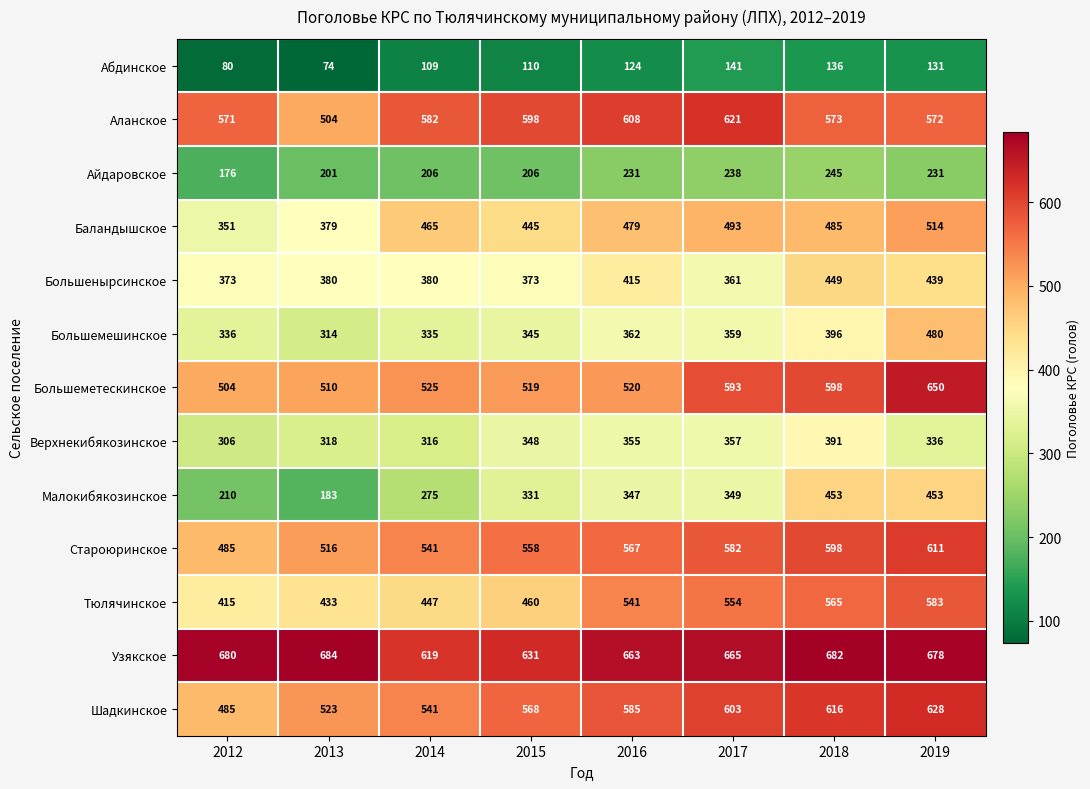

What is the sum of all Тюлячинское values?

3998